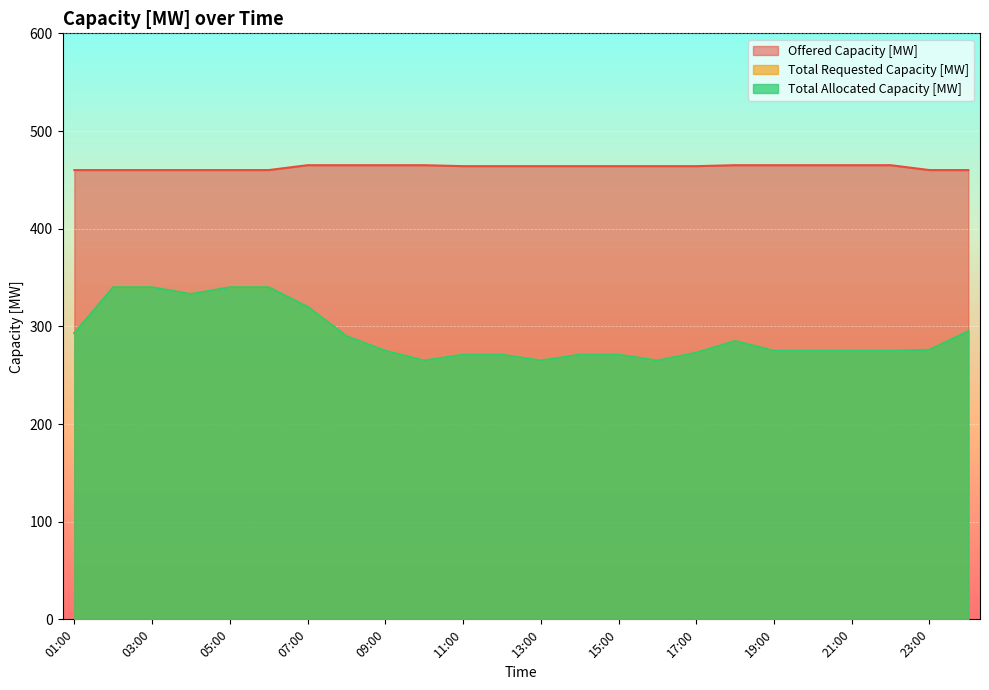

Which series has the largest total across all categories?

Offered Capacity [MW]